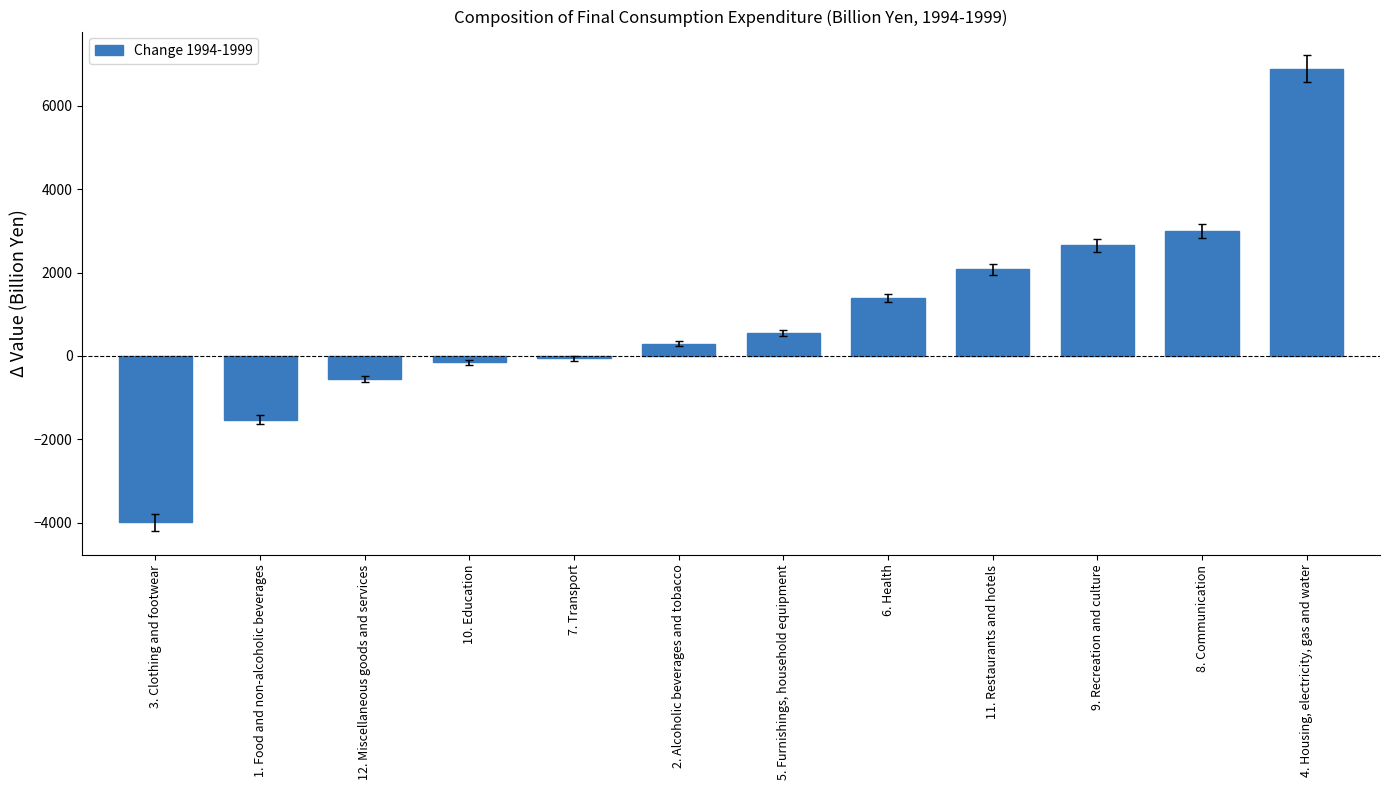

What is the minimum value shown in the chart?

-3988.5